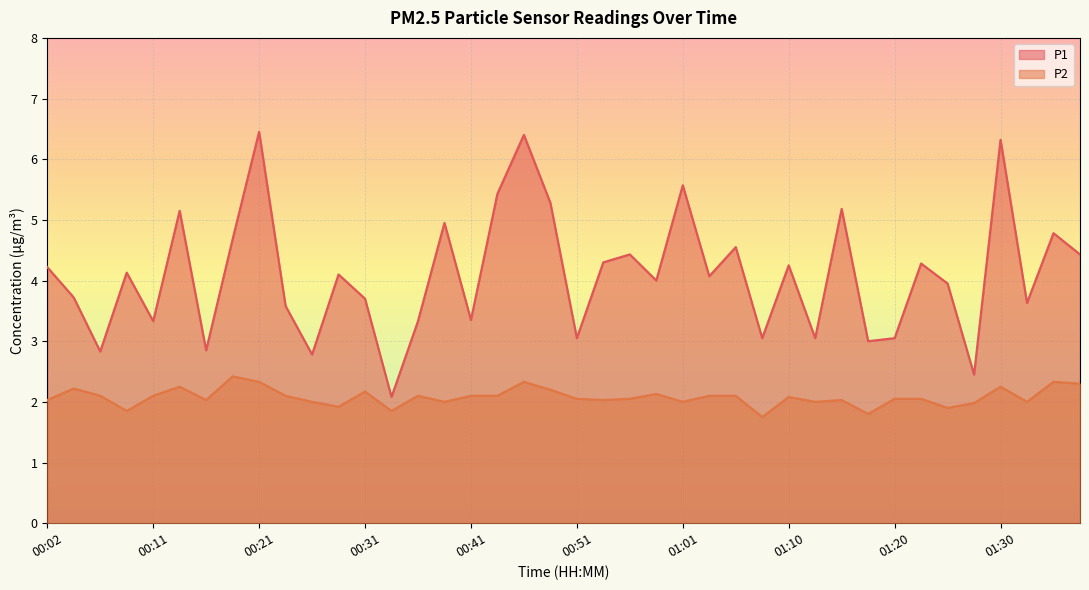

What is the difference between the maximum and minimum values in the P1 series?

4.4